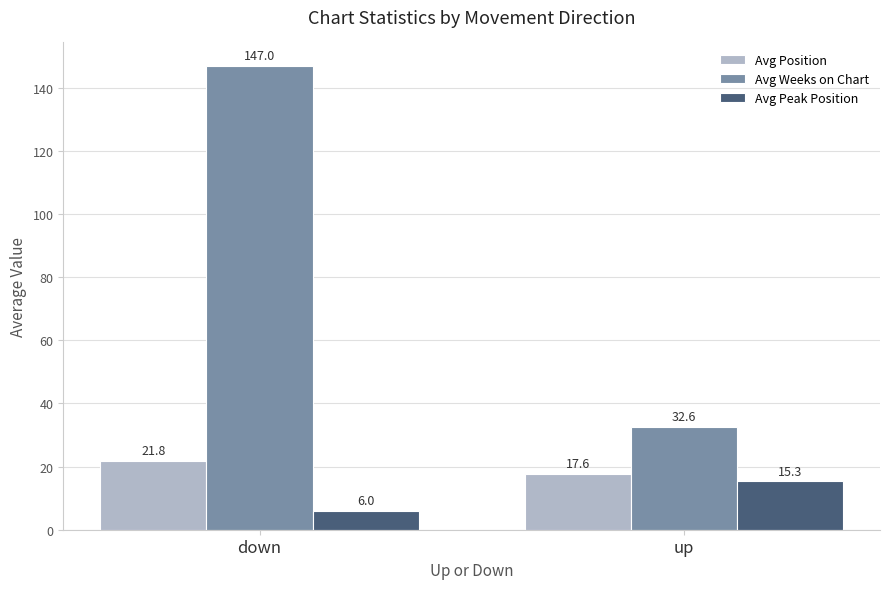

At which category is the sum across all series the highest?

down